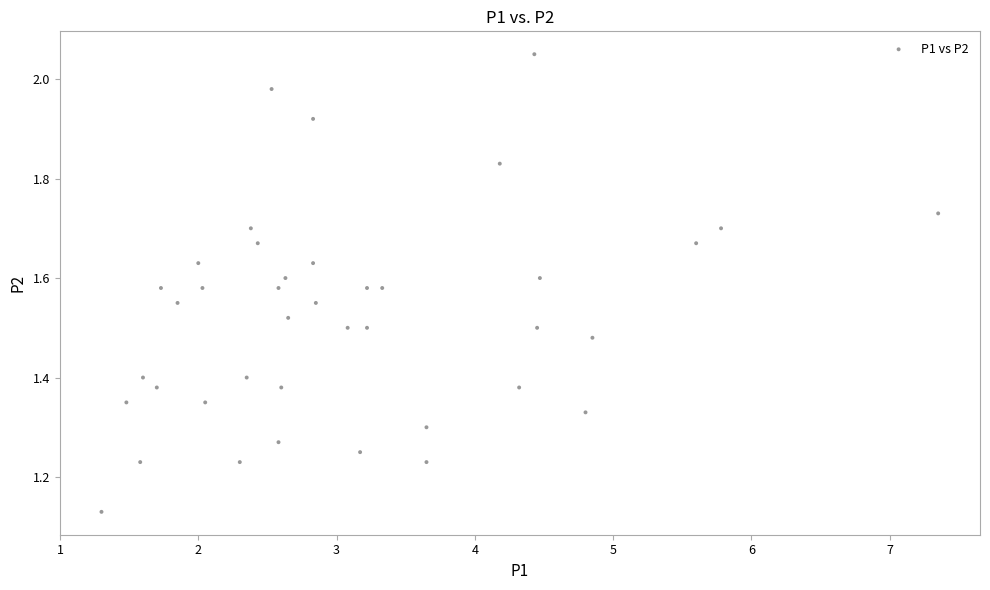

What is the range of X values (max minus min)?

6.0